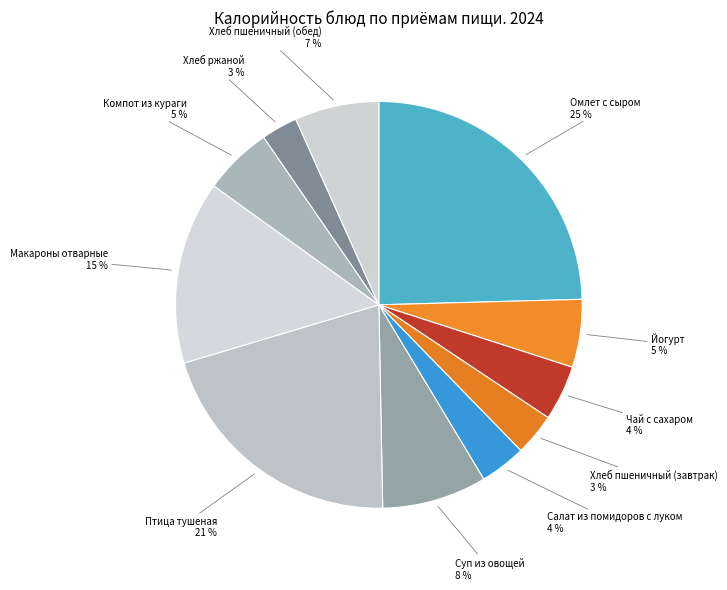

What percentage is the Хлеб пшеничный (завтрак) slice, to the nearest percent?

3%